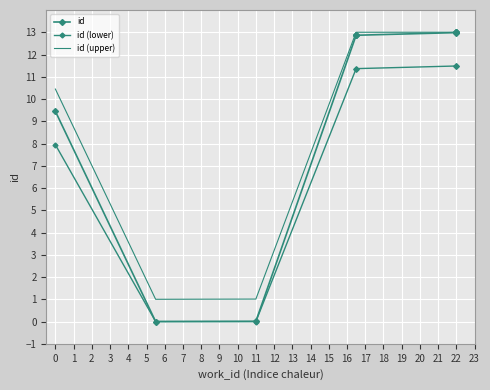

Is it true that id (lower) equals 0.0 at 1?

True